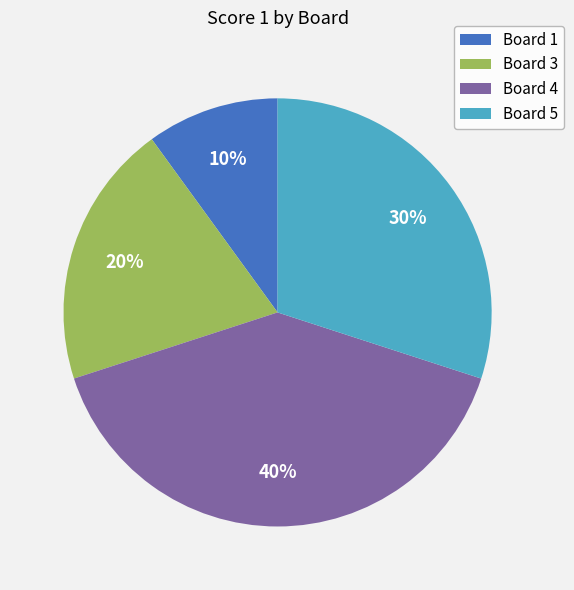

To the nearest percent, what is the difference between the largest and smallest slice percentages?

30%